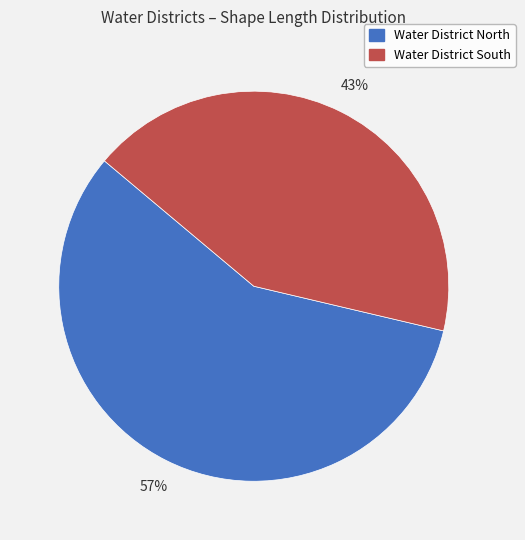

True or false: Water District South accounts for 37% of the total.

False